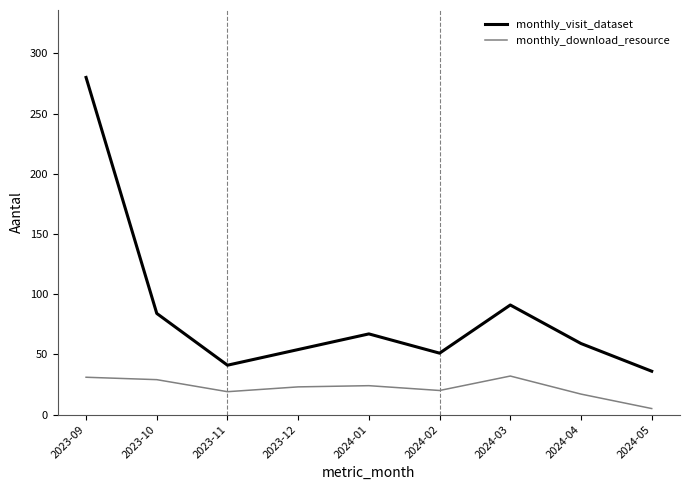

What is the total value across all series at 2024-01?

91